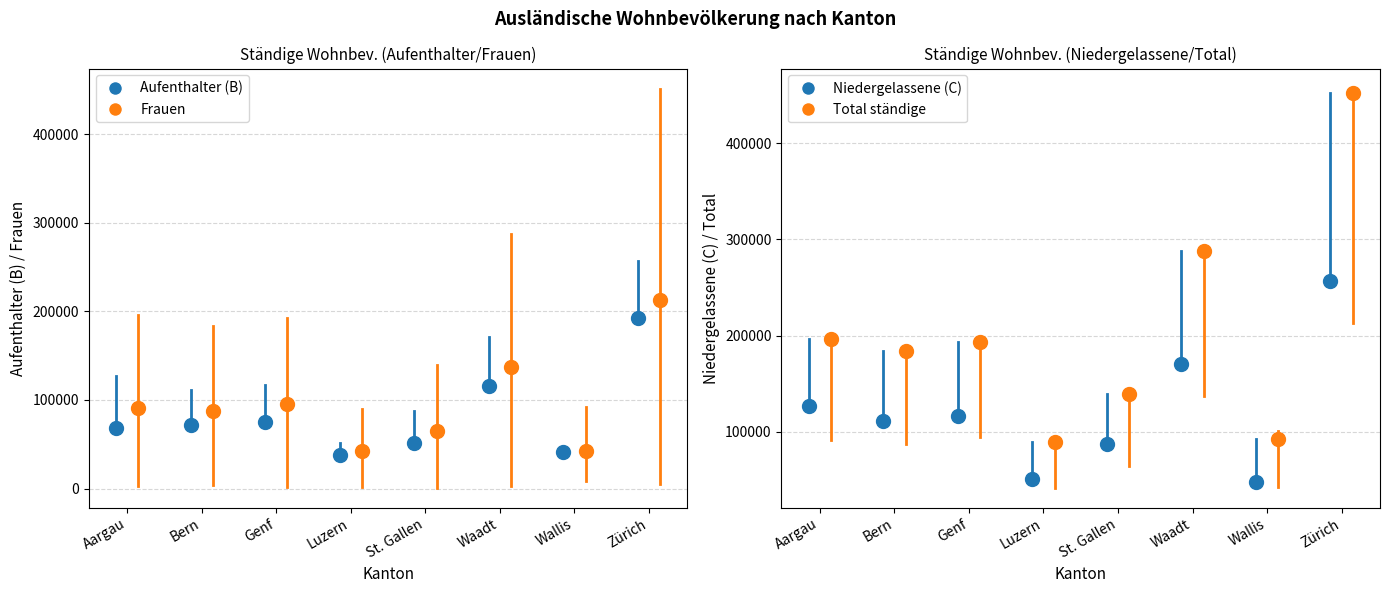

Is the value of Nicht ständige at Genf greater than the value of Total ständige at Waadt?

No